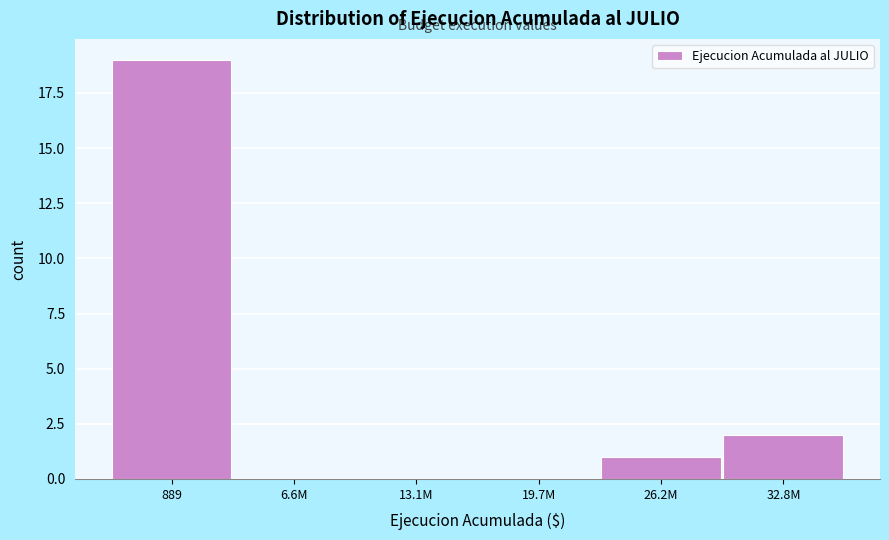

Reading right to left, transcribe all the data shown in this chart.

32.8M=2	26.2M=1	19.7M=0	13.1M=0	6.6M=0	889=19